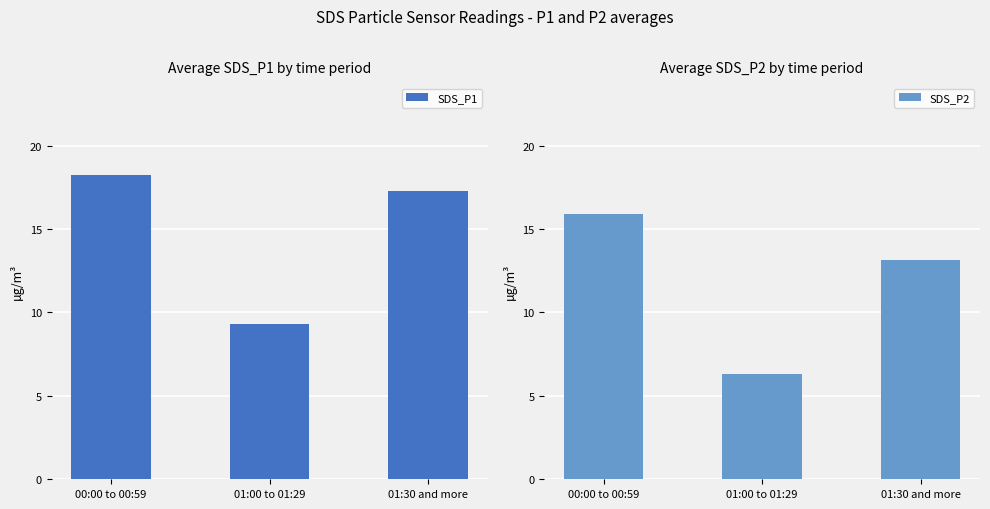

At 00:00 to 00:59, list the series in order from smallest to largest.

SDS_P2, SDS_P1